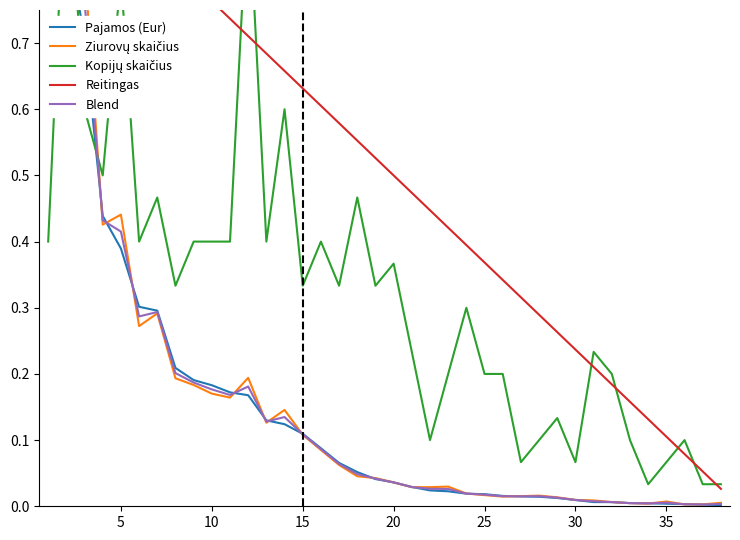

What is the sum of all Blend values?

5.9